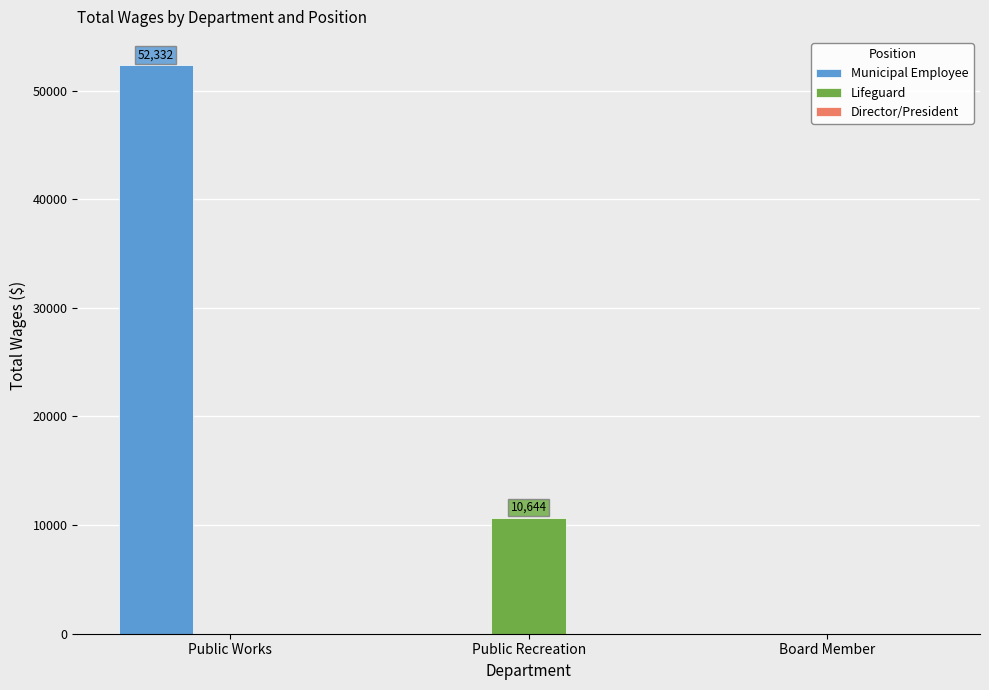

True or false: Municipal Employee has a value of -16631 at Board Member.

False